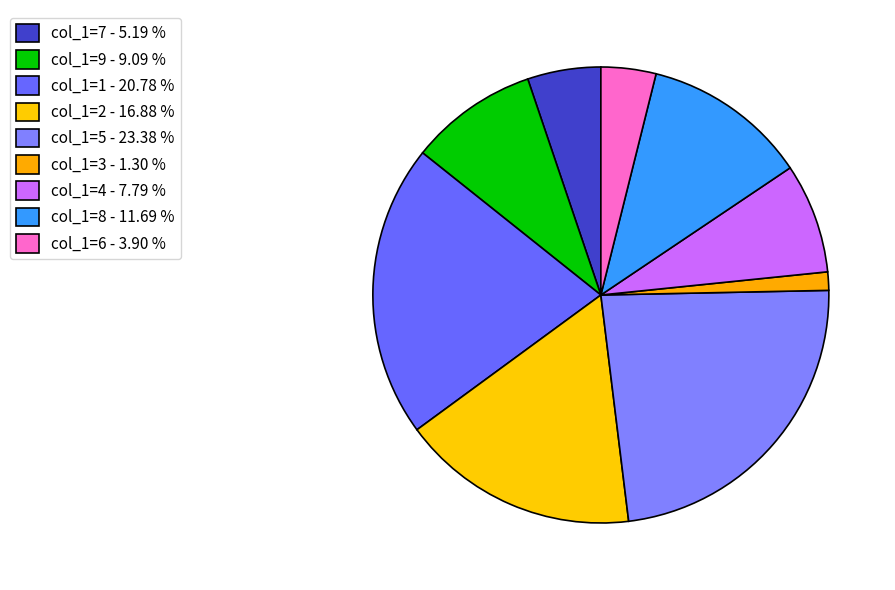

How many slices are in this pie chart?

9